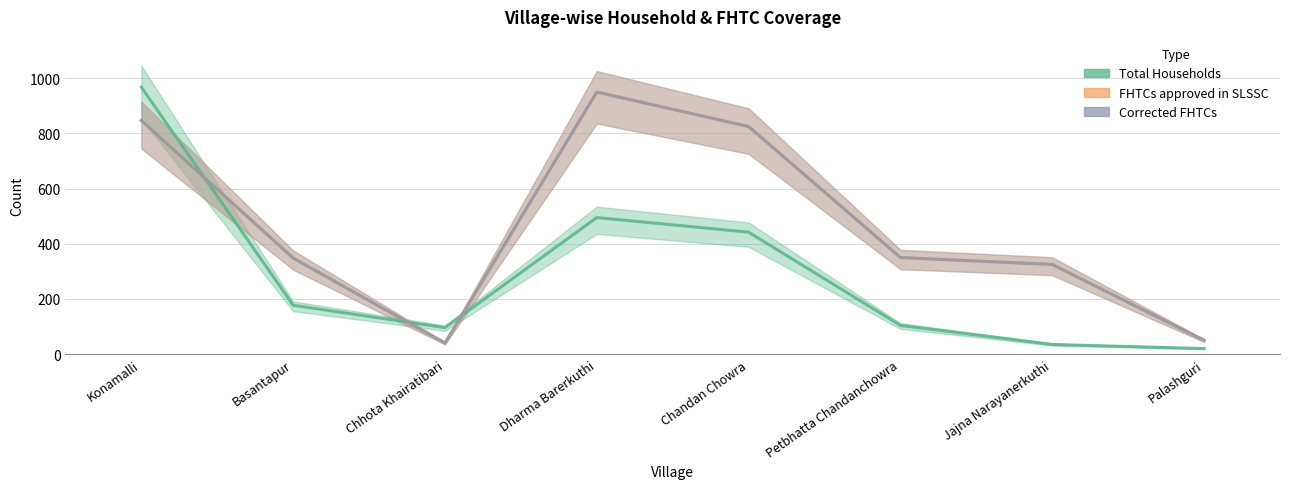

How many times do Corrected FHTCs and Total Households cross each other?

3